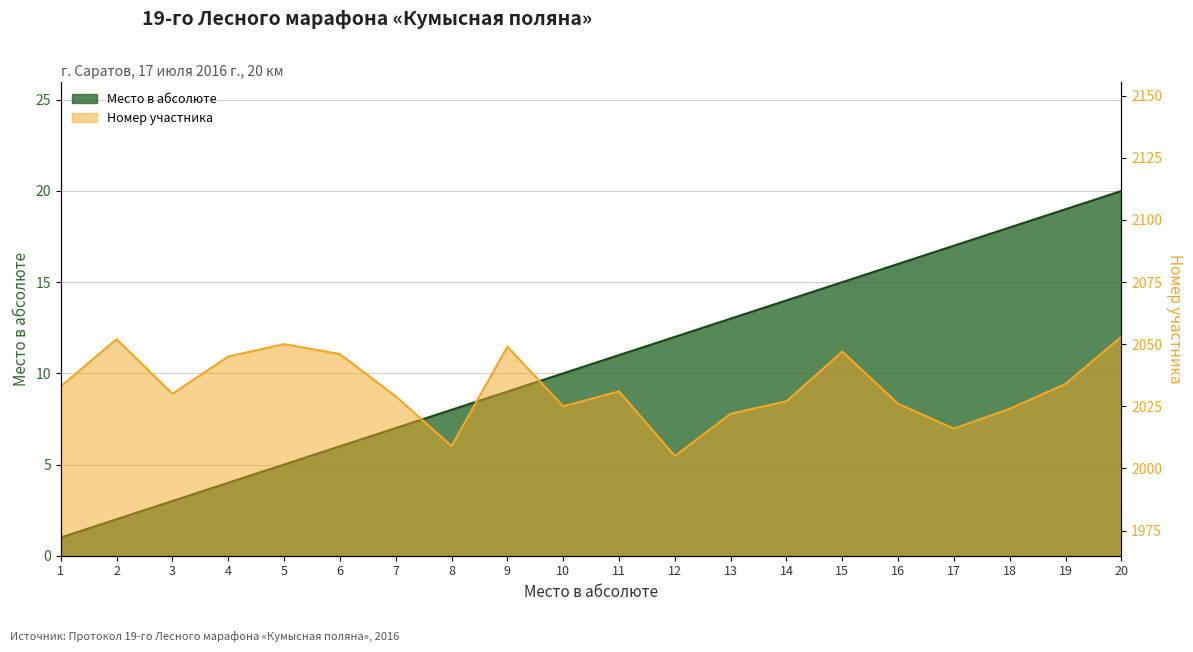

Is it true that Номер equals 3579 at 5?

False